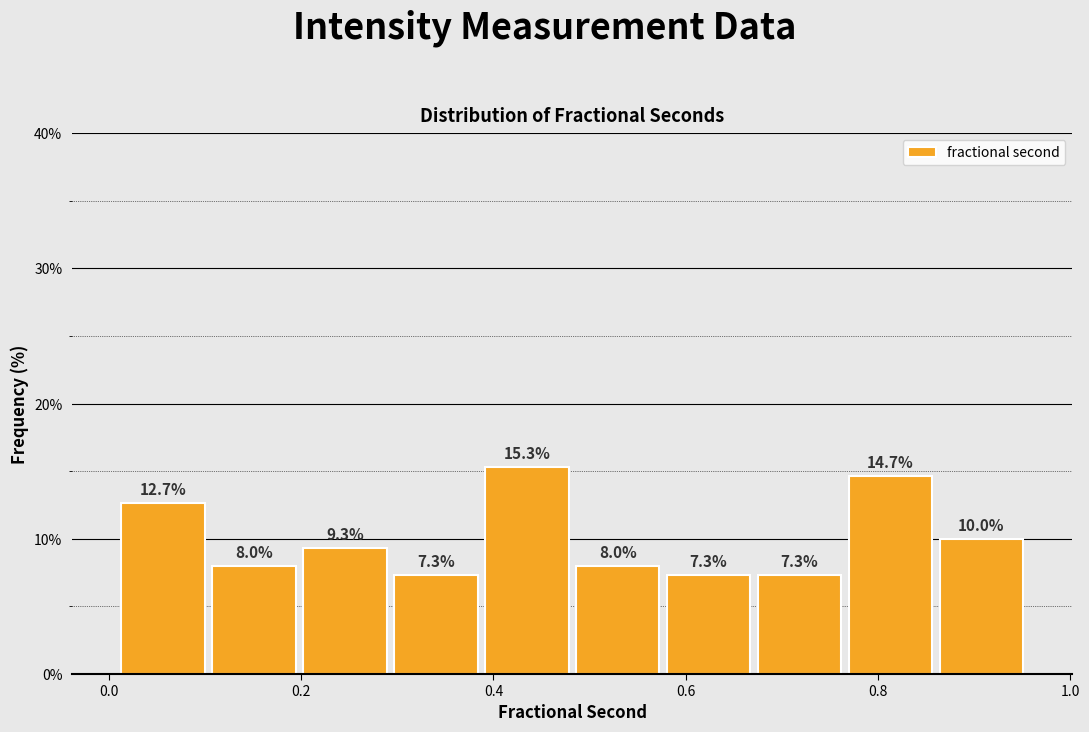

How tall is the bar that spans 0.30 to 0.38 on the x-axis? The bar edges are not printed on the chart, so give them approximately, as read against the axis.

7.3